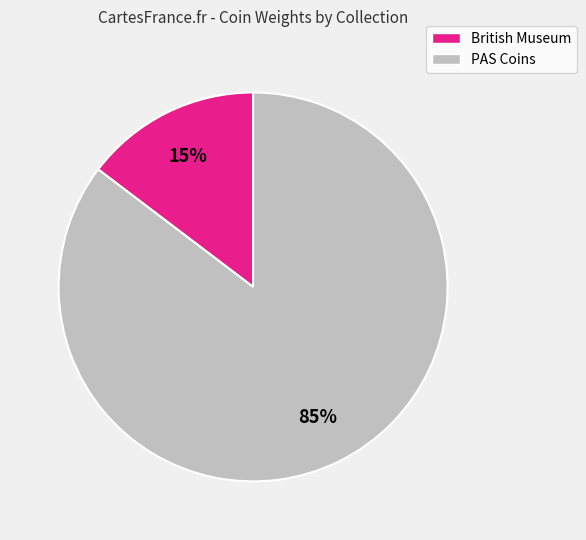

Is there any slice that represents more than half of the pie?

Yes